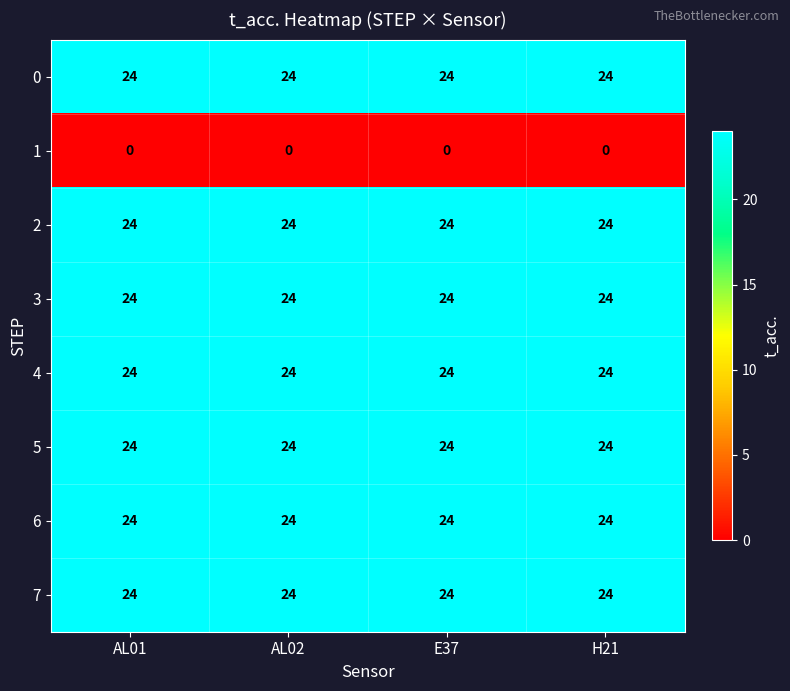

True or false: 3 has a value of 24 at AL01.

True